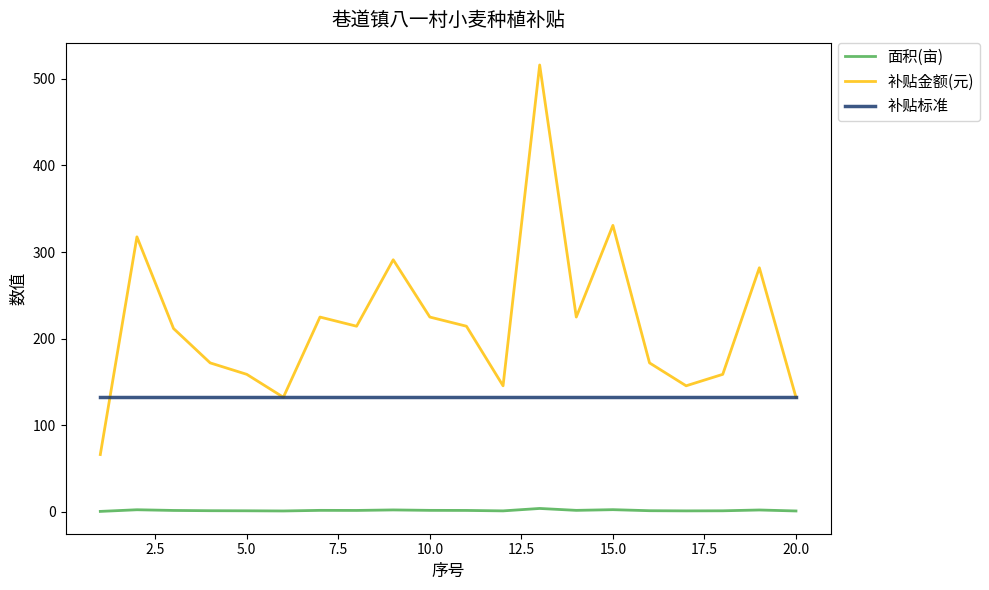

Rank the series by their maximum value, from highest to lowest.

补贴金额(元), 补贴标准, 面积(亩)